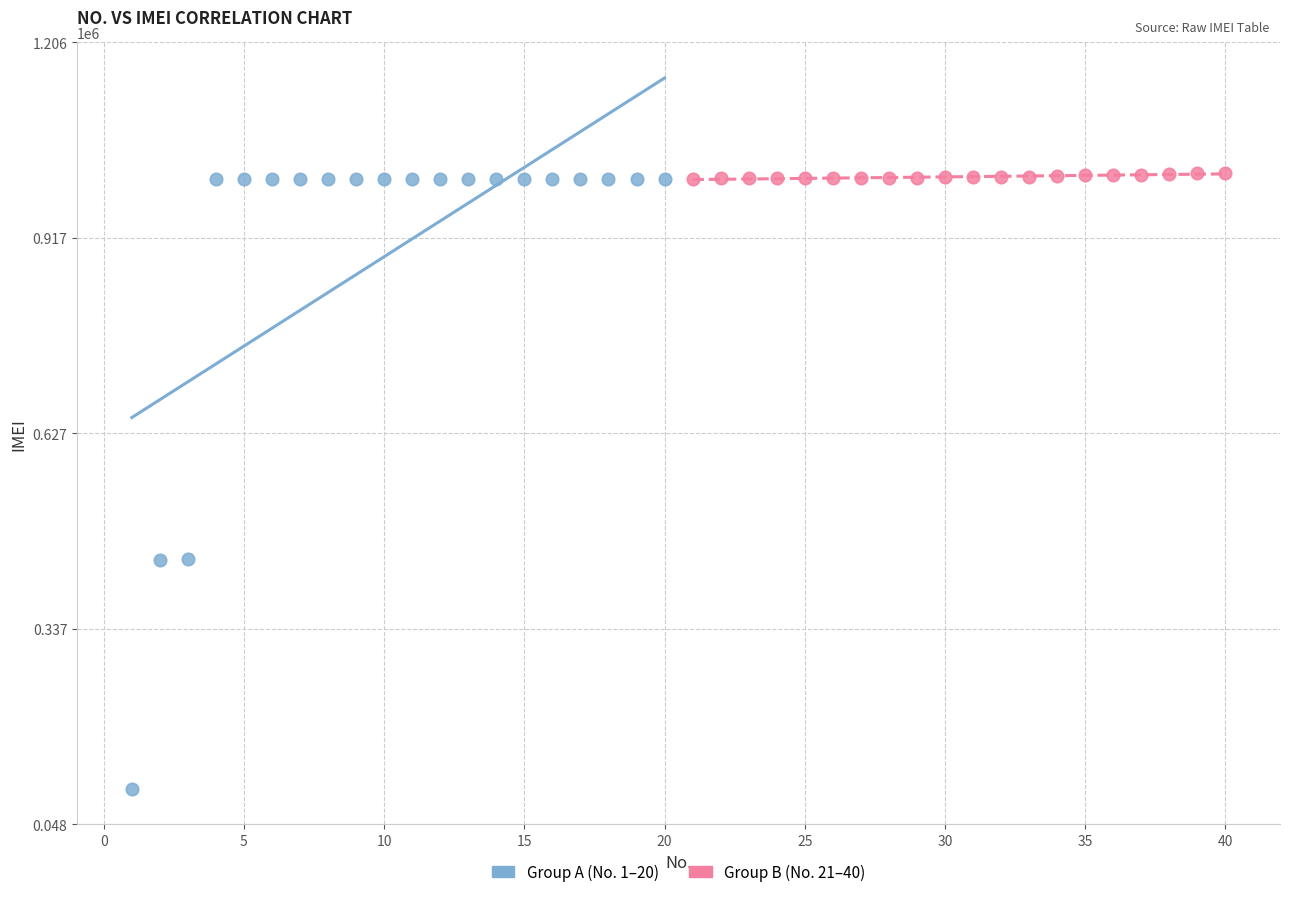

What are all the series names shown in the legend?

Group A (No. 1–20), Group B (No. 21–40)